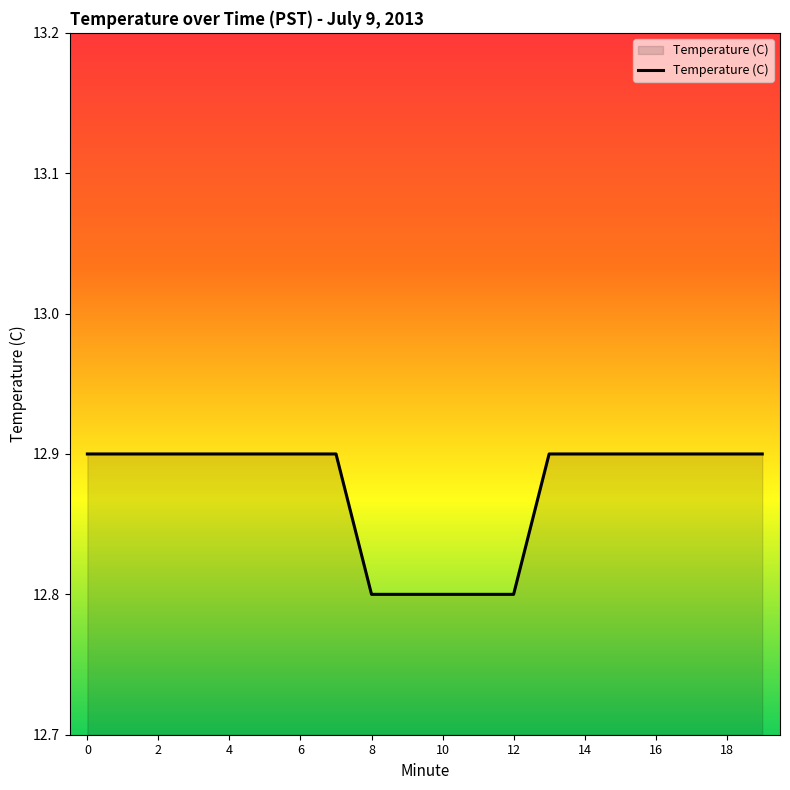

How many lines are shown in the chart?

1